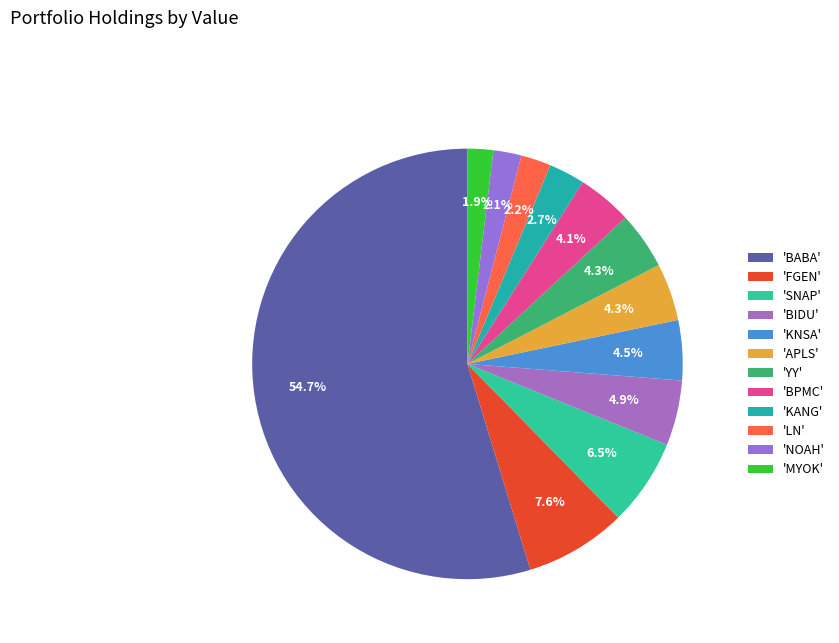

Count the number of slices in the pie.

12